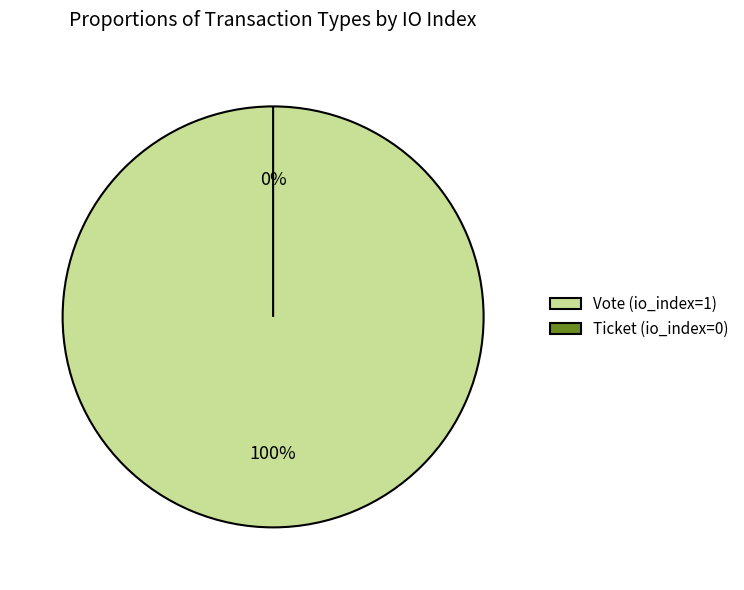

To the nearest percent, what is the average slice percentage?

50%